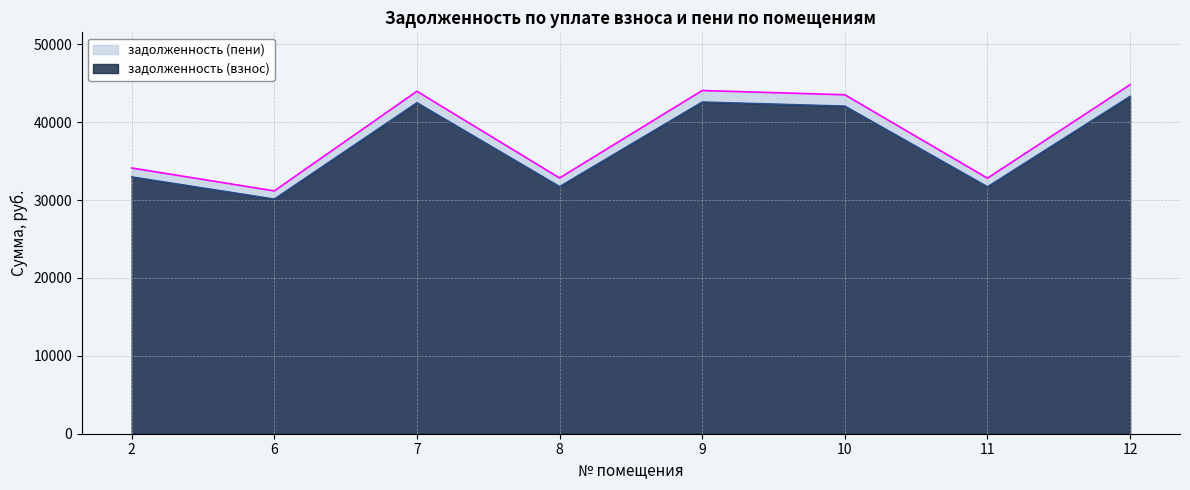

What is the difference between the highest and lowest values at 10?

1445.3